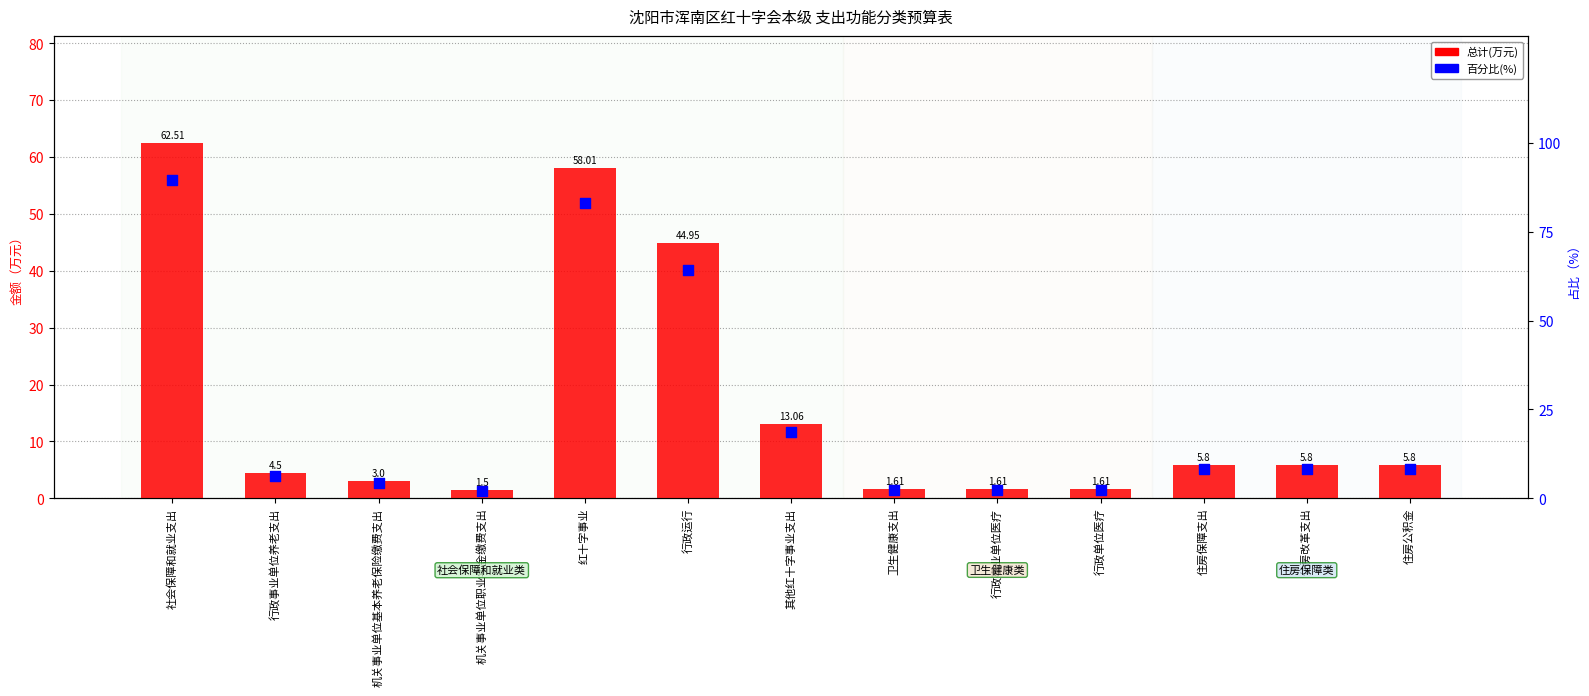

Which series contains the highest Y value?

百分比(%)